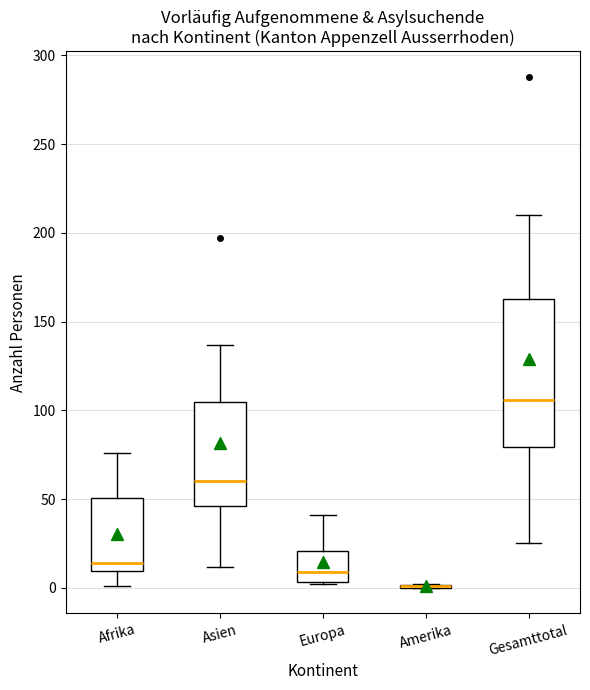

Where does the upper whisker of the box for Gesamttotal end on the y-axis? The values are not printed on the chart, so give them approximately, as read against the axis.

210